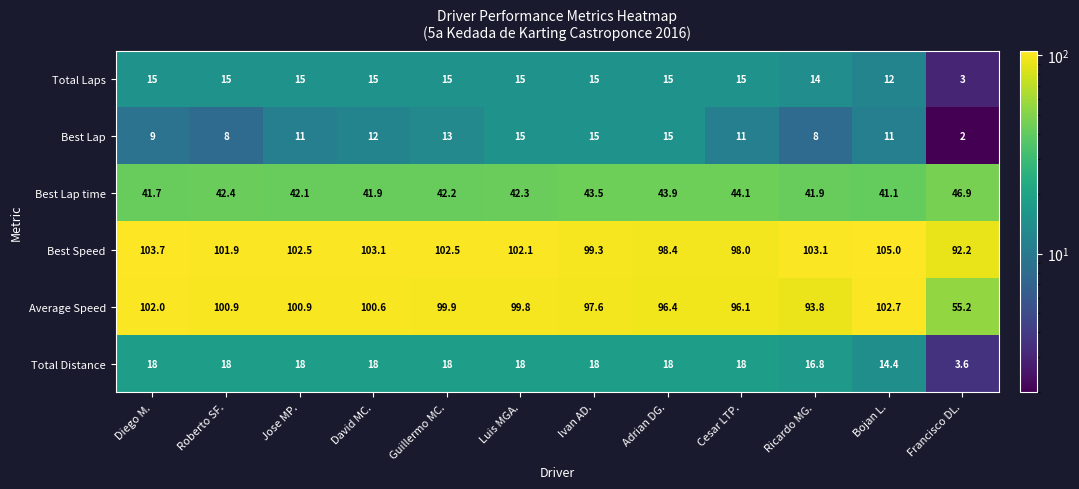

What is the minimum value shown in the chart?

2.0